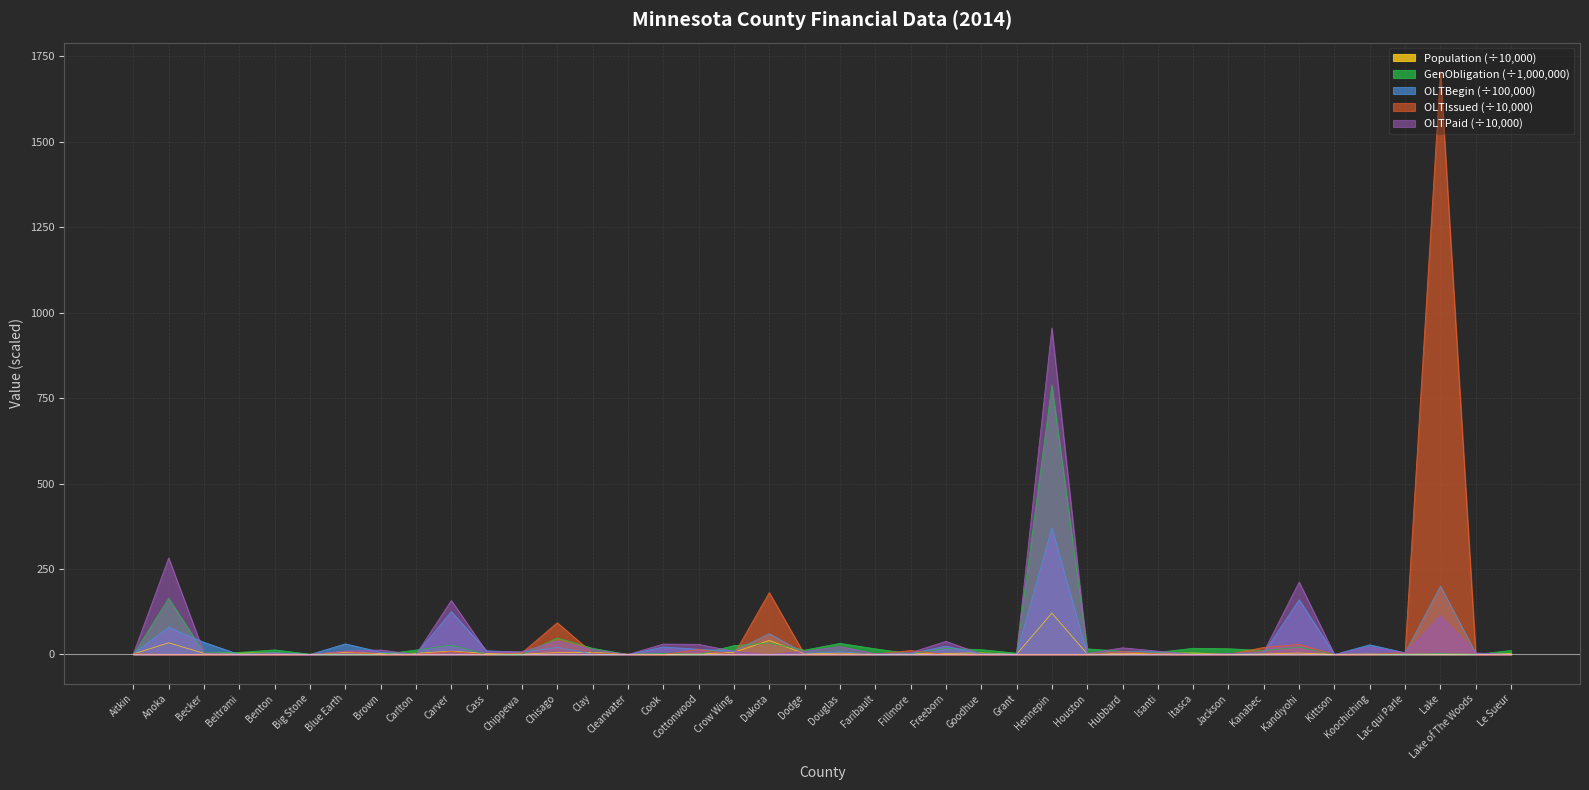

The GenObligation series shows 787.8 at Hennepin. True or false?

True